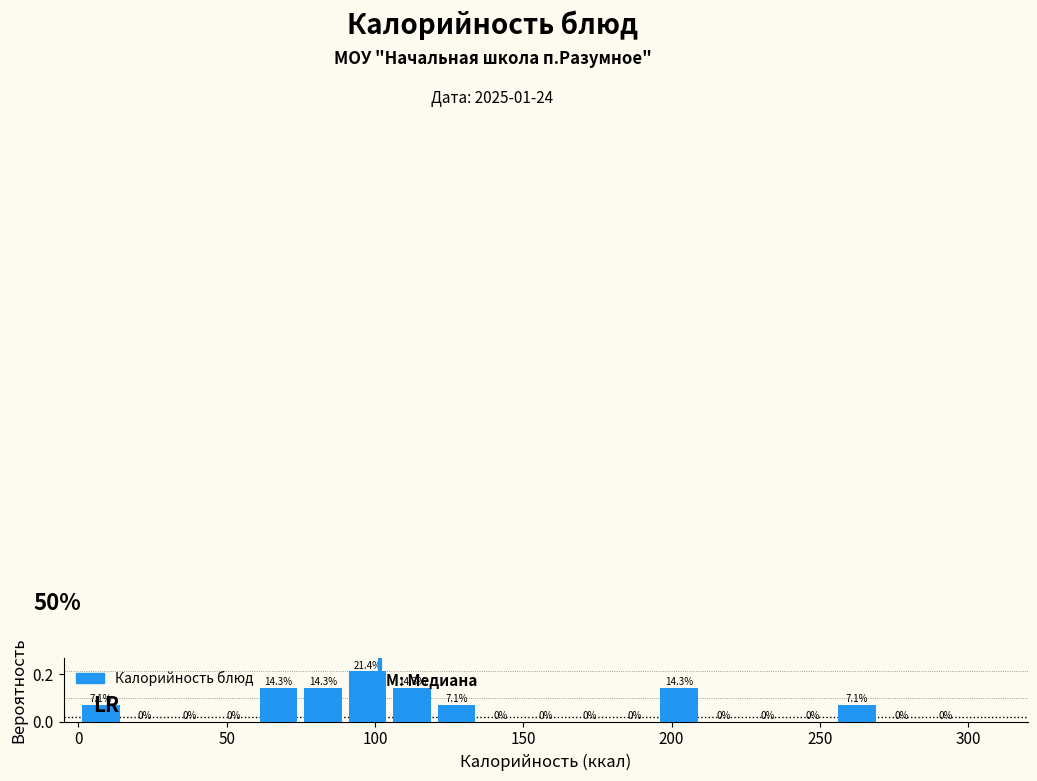

Read against the x-axis, roughly where is the centre of the tallest bar?

100